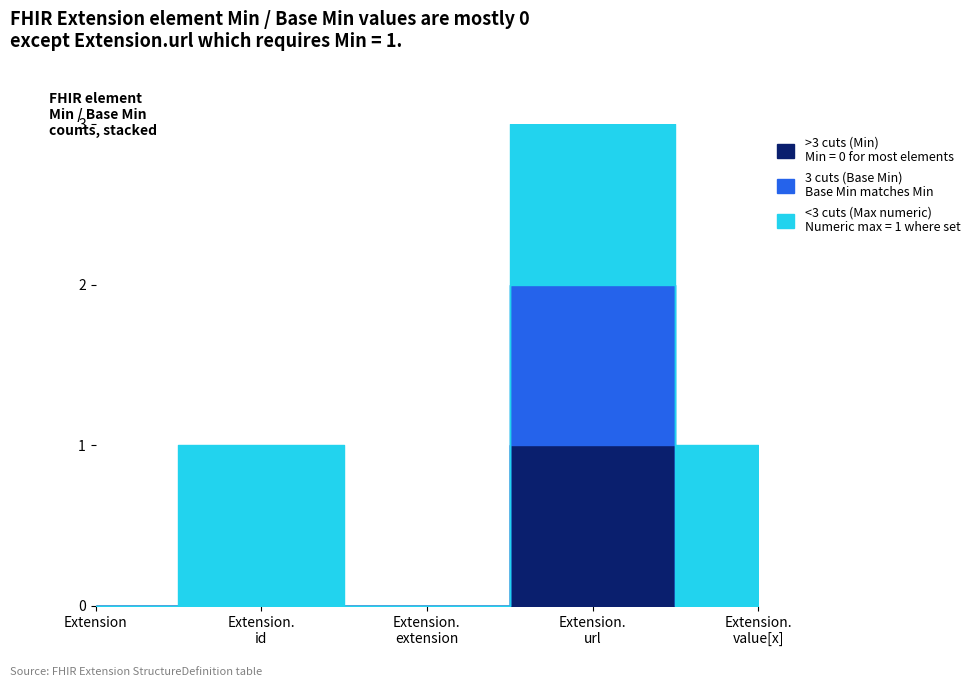

Which series changed the most between Extension and Extension.url?

Min